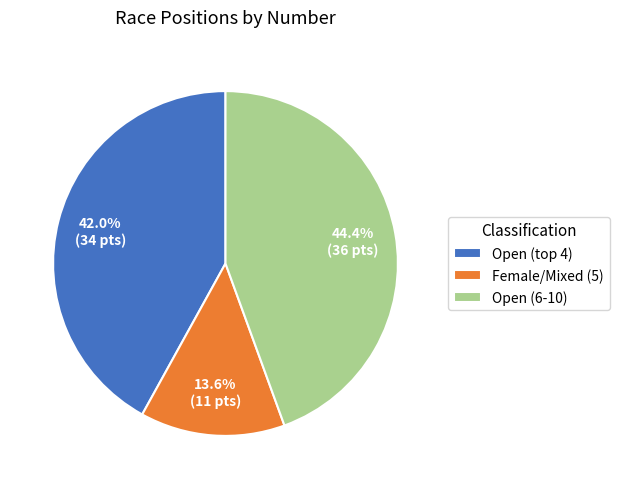

Which category has the biggest portion of the pie?

Open (6-10)